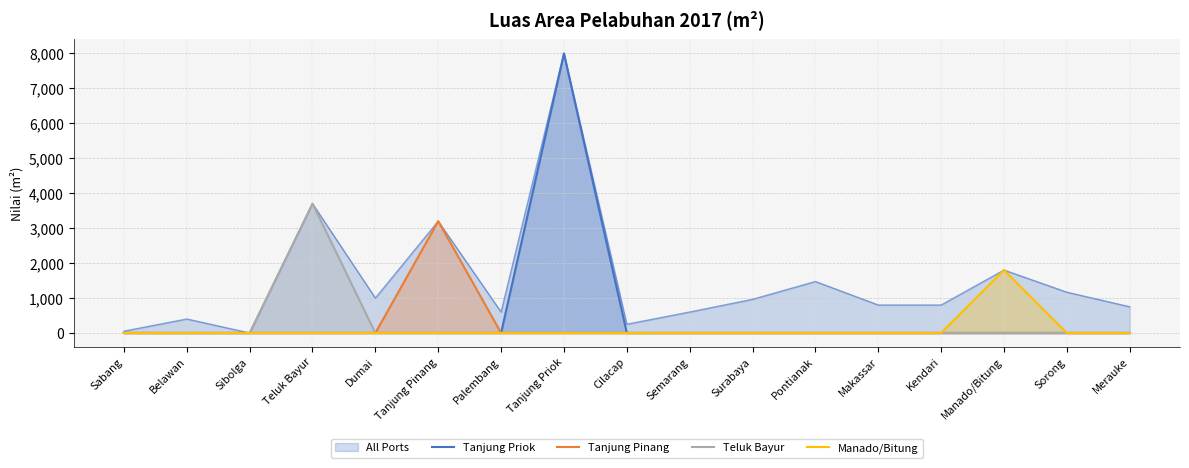

At which category does Tanjung Priok reach its first local peak?

Tanjung Priok